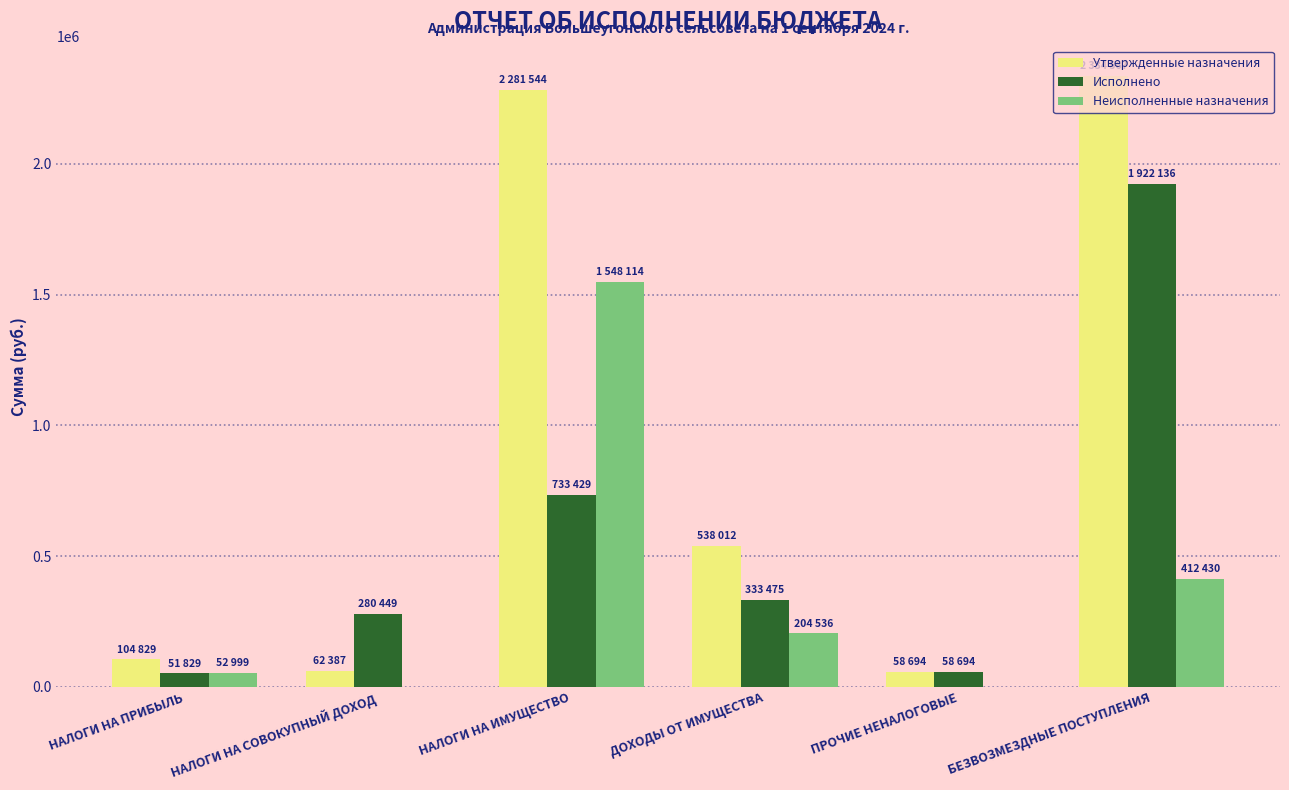

Which series changed the most between НАЛОГИ НА ПРИБЫЛЬ and ДОХОДЫ ОТ ИМУЩЕСТВА?

Утвержденные назначения